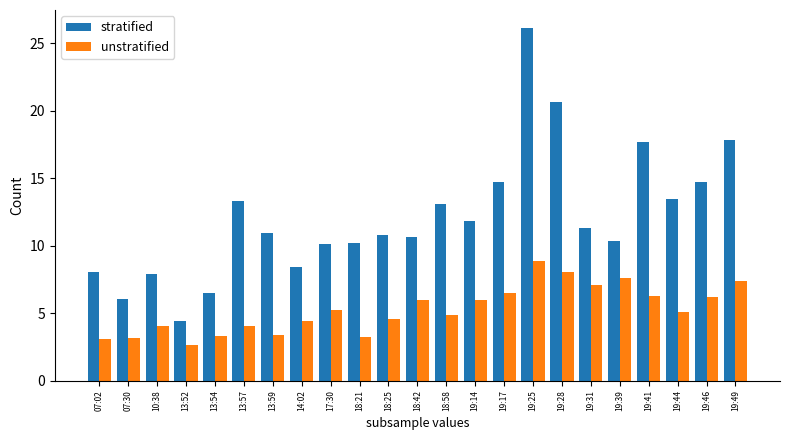

List the series in order of their peak value, lowest first.

unstratified, stratified